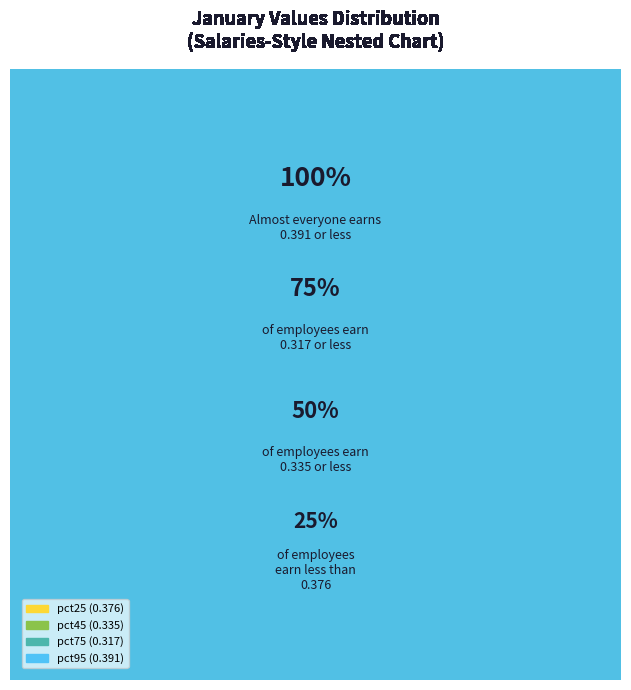

Is it true that pct95 is 17% of the pie?

False